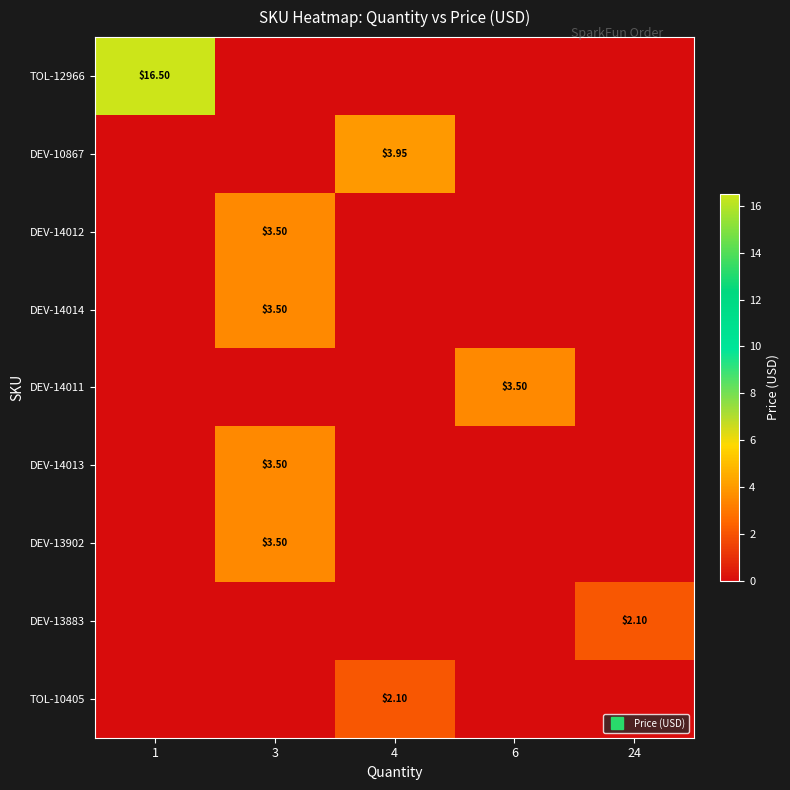

At which label does row_1 reach its minimum?

1